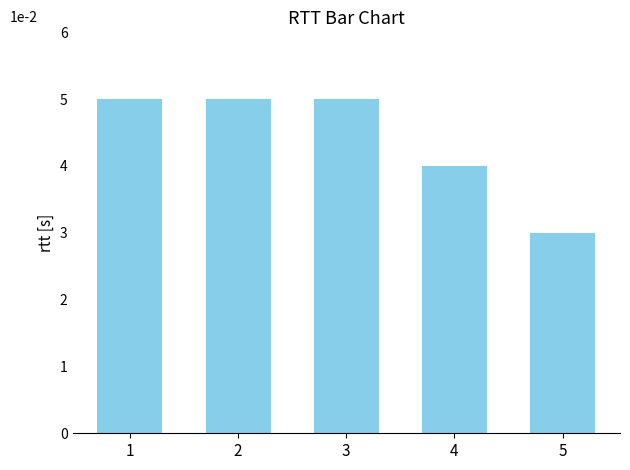

Which has a higher value, 2 or 4?

2